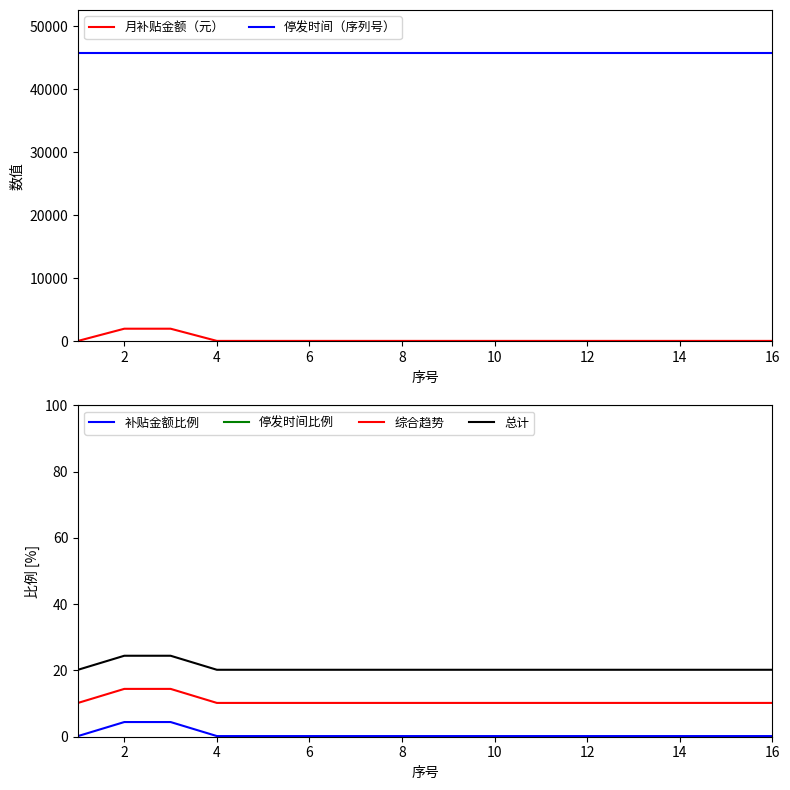

Which series has the largest total across all categories?

停发时间（序列号）